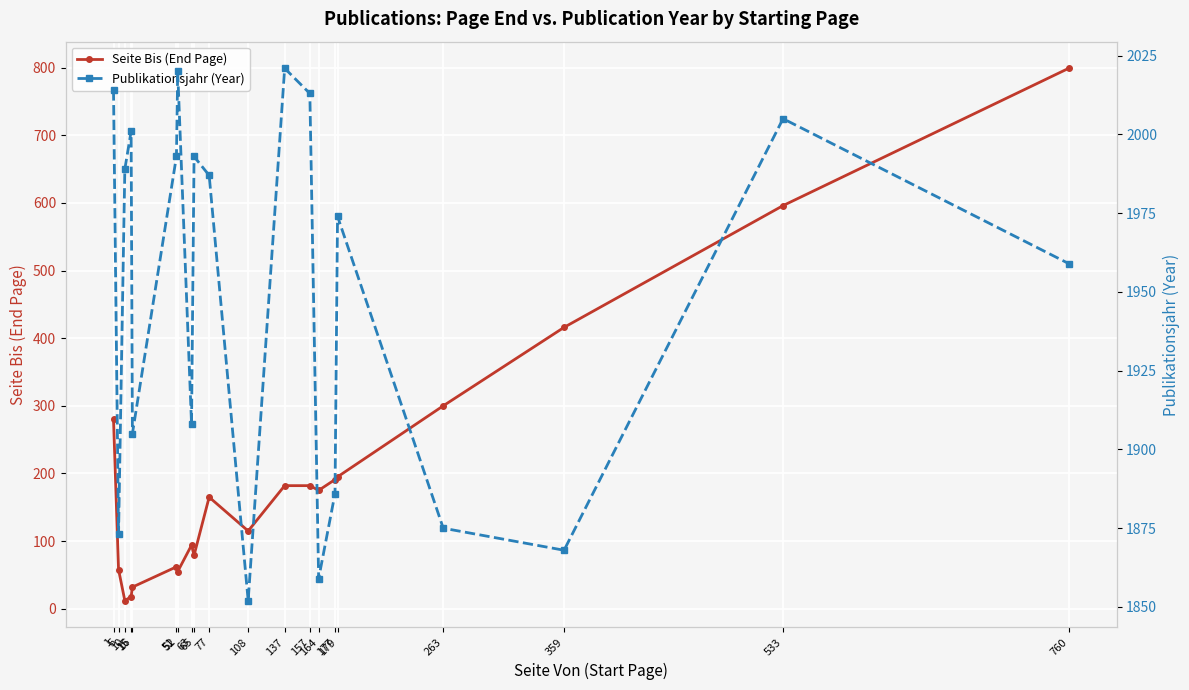

At which category is the sum across all series the highest?

760